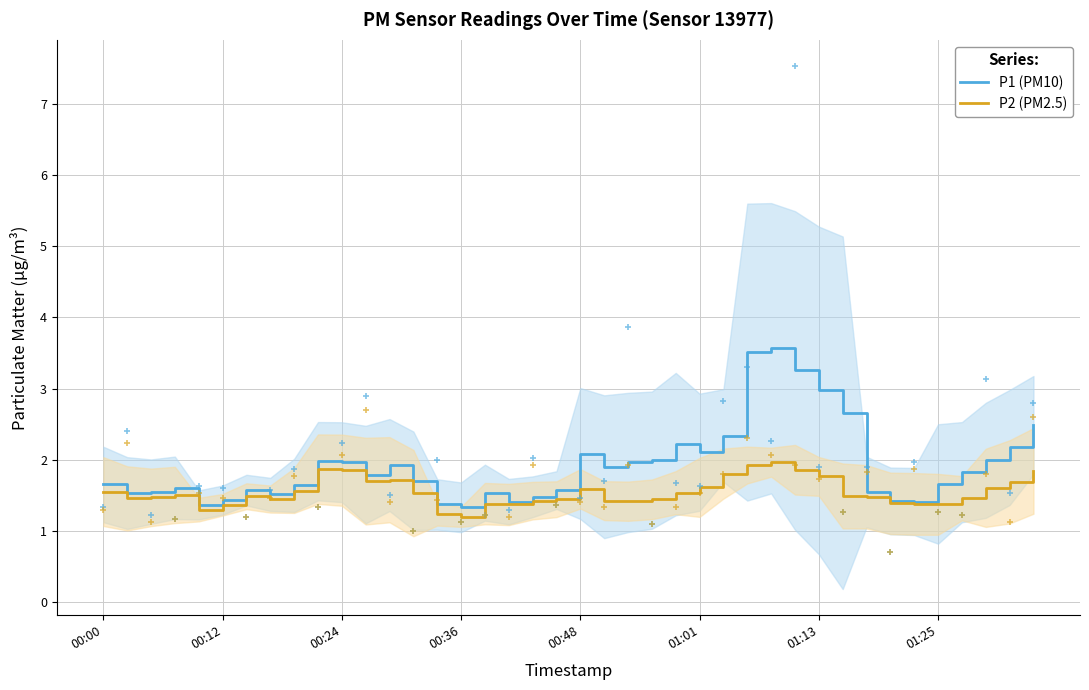

What is the approximate value of P1 (PM10) at 32?

1.5